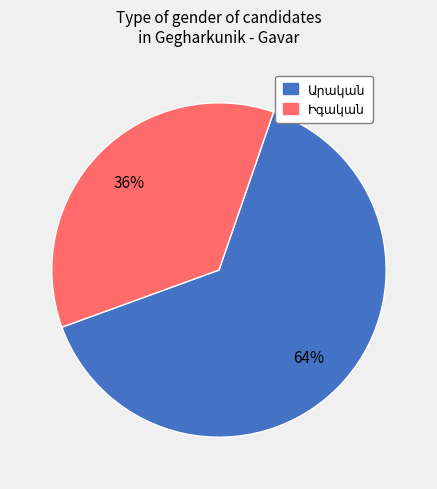

To the nearest percent, what is the average slice percentage?

50%